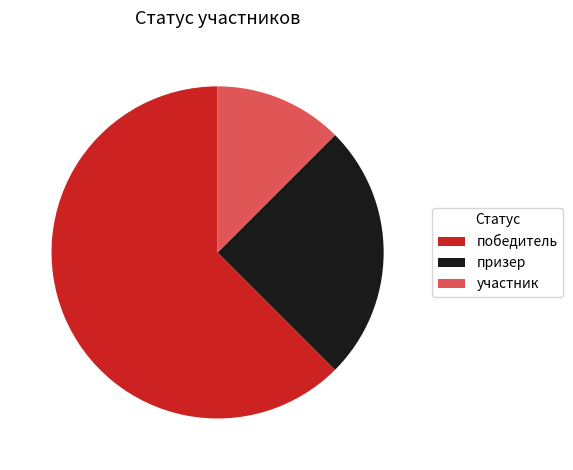

What is the largest slice in the pie chart?

победитель